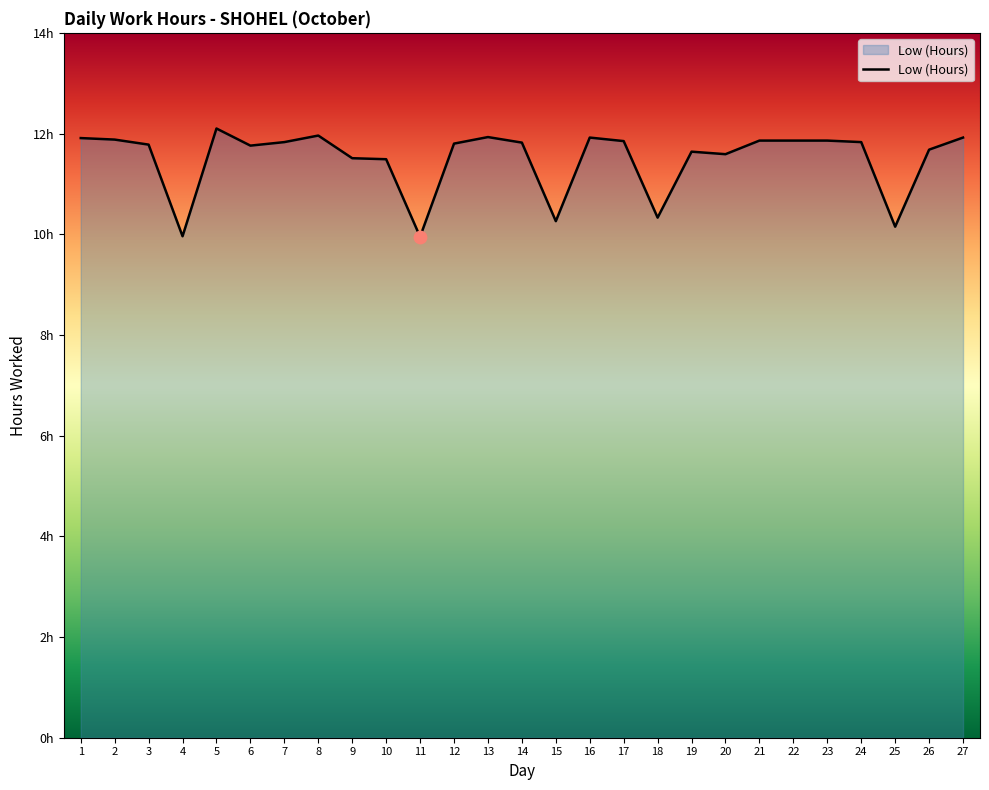

Which has a higher value, 11 or 17?

17